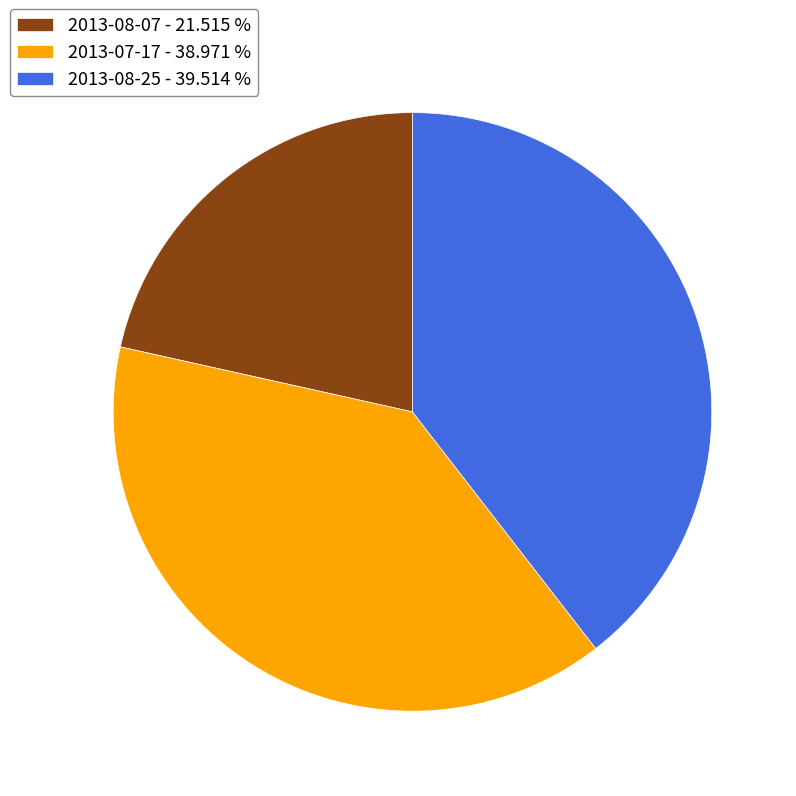

Do 2013-08-07 - 21.515 % and 2013-07-17 - 38.971 % together represent more than half of the pie?

Yes